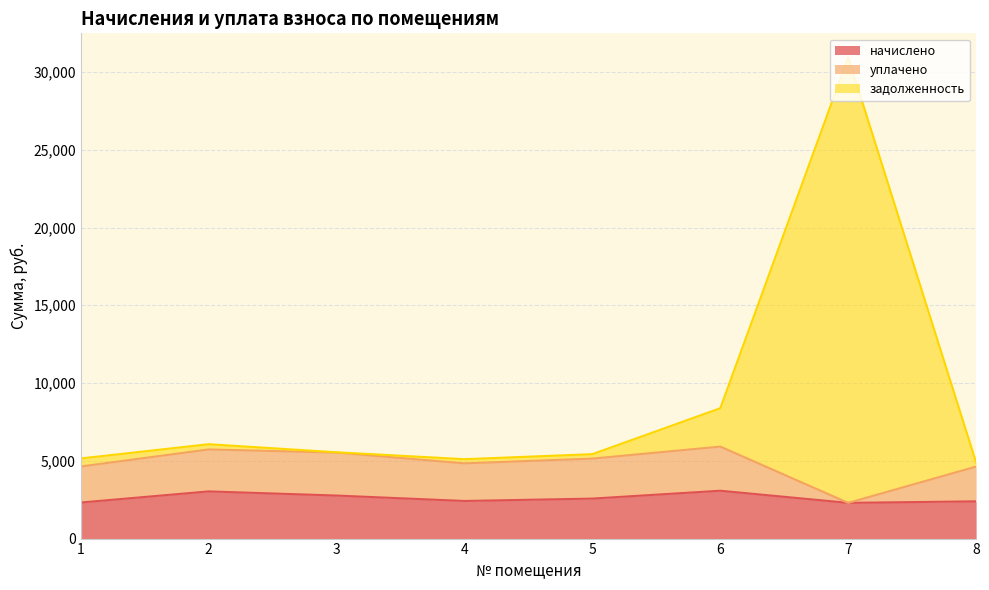

What is the average value of the задолженность series?

8939.5